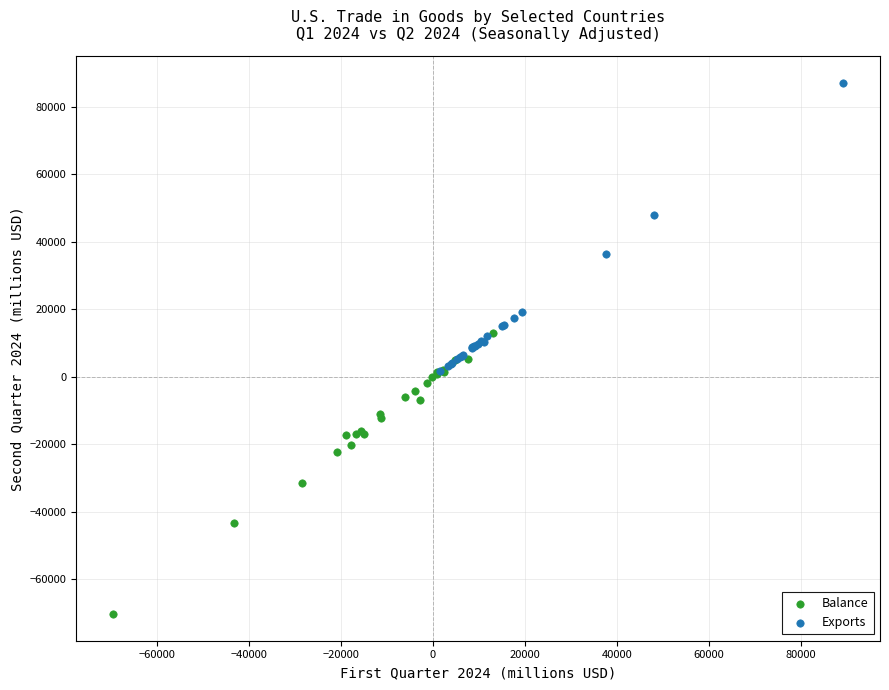

Which series contains the lowest Y value?

Balance